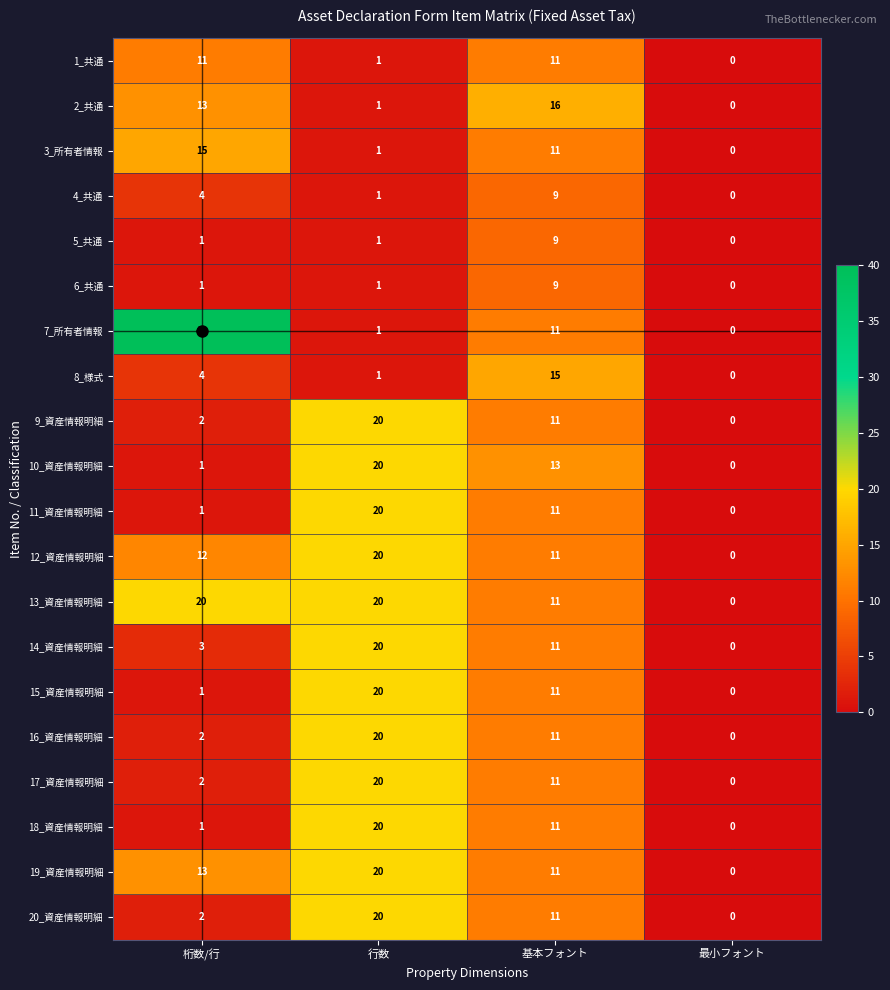

Rank the categories by 7_所有者情報 value from lowest to highest.

最小フォント, 行数, 基本フォント, 桁数/行